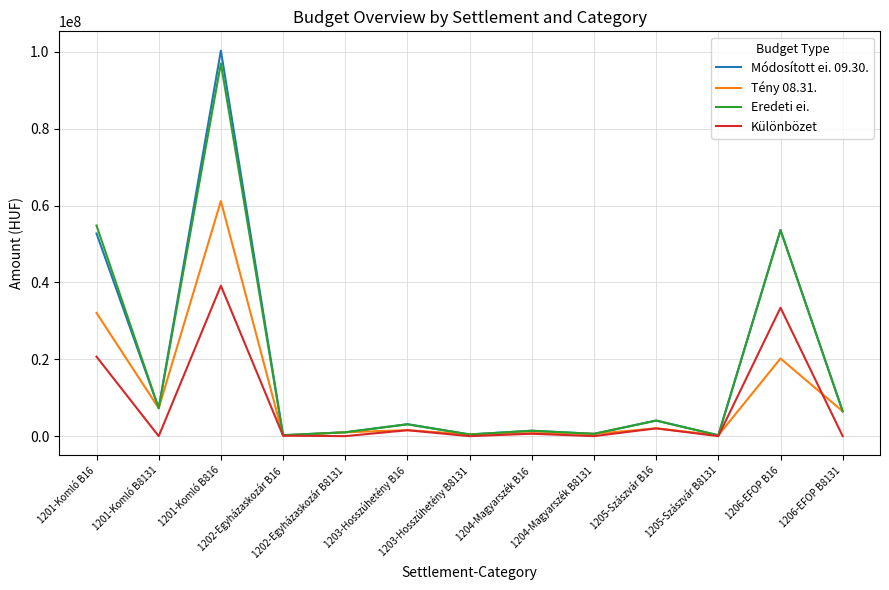

Which series has the largest range (max minus min)?

Módosított ei. 09.30.